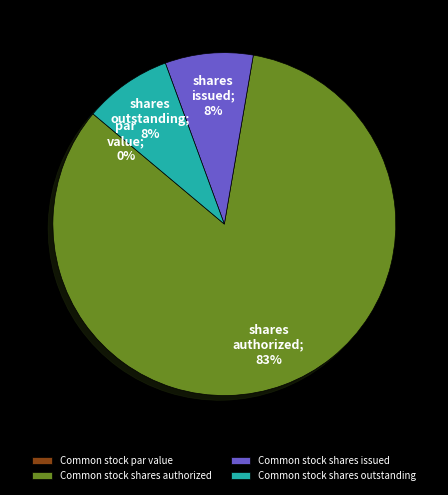

What percentage do Common stock shares outstanding and Common stock shares issued together represent?

16.6%